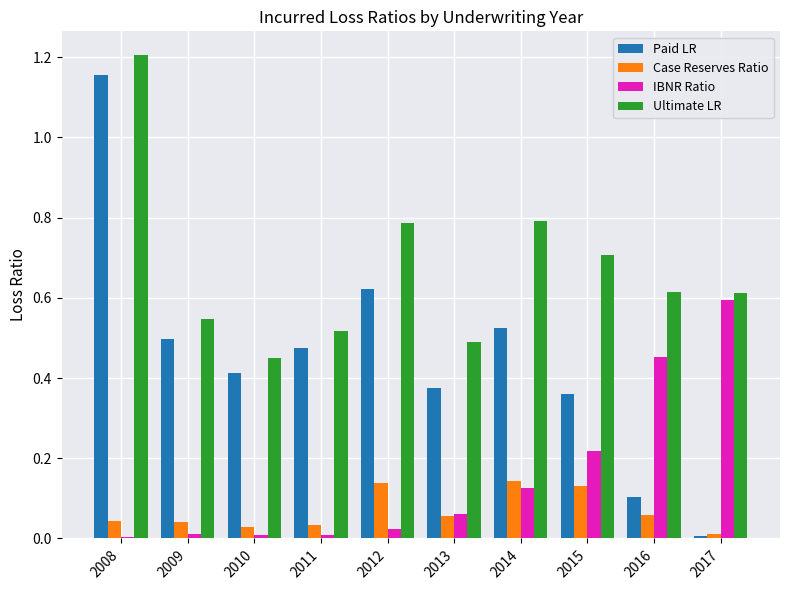

The Case Reserves Ratio series shows 0.0 at 2008. True or false?

True